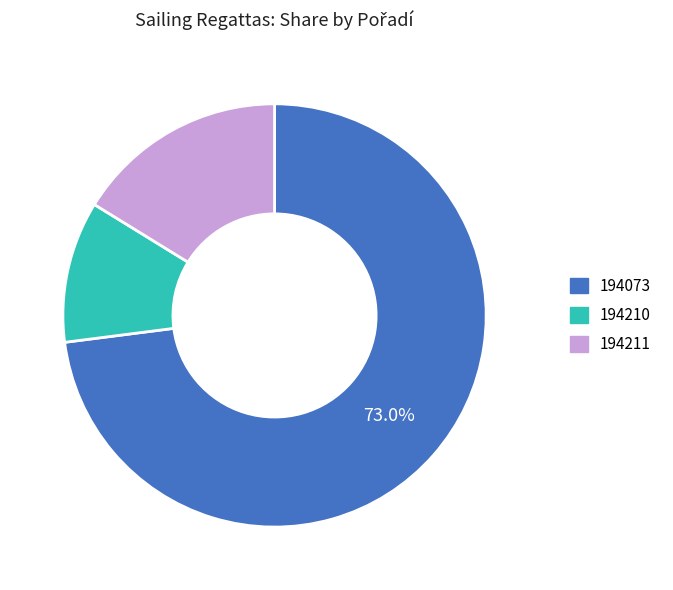

Is it true that 194073 is 63% of the pie?

False